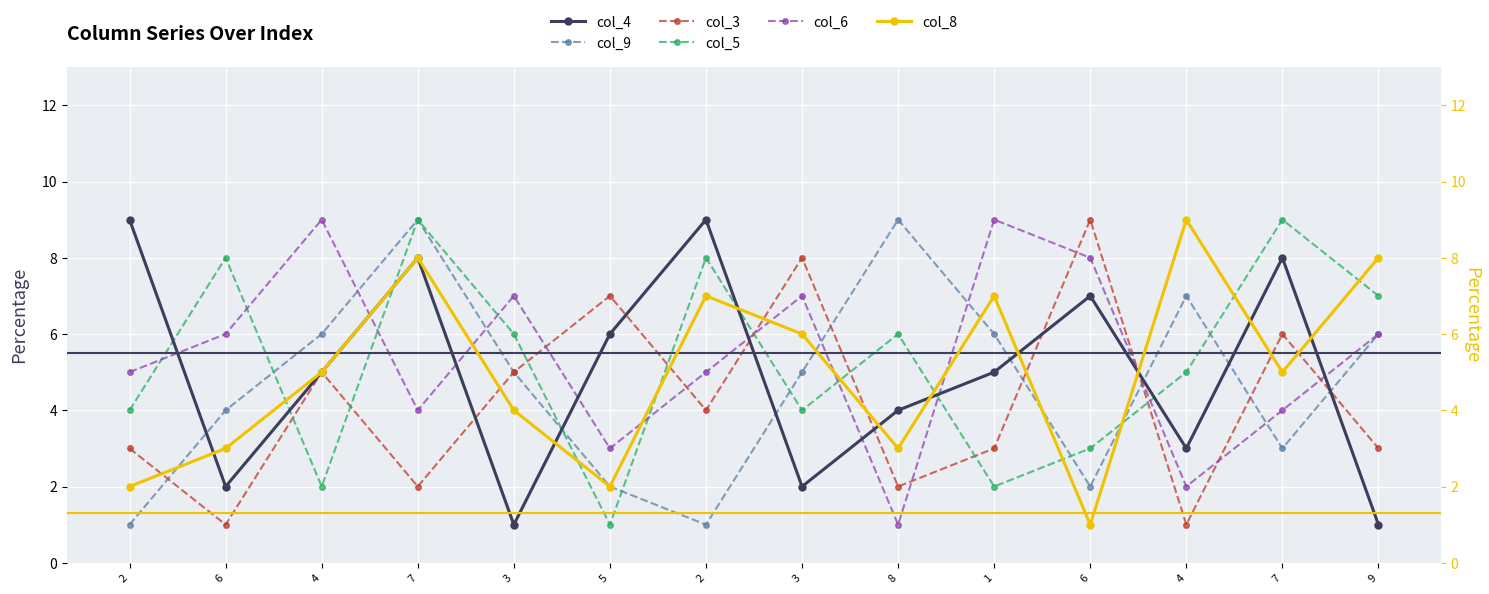

Is it true that col_3 equals 3 at 2?

True